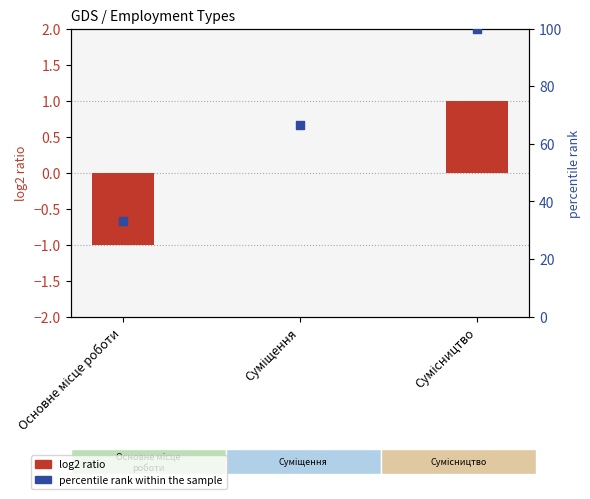

Is the value of log2 ratio at Суміщення greater than the value of percentile rank within the sample at Суміщення?

No